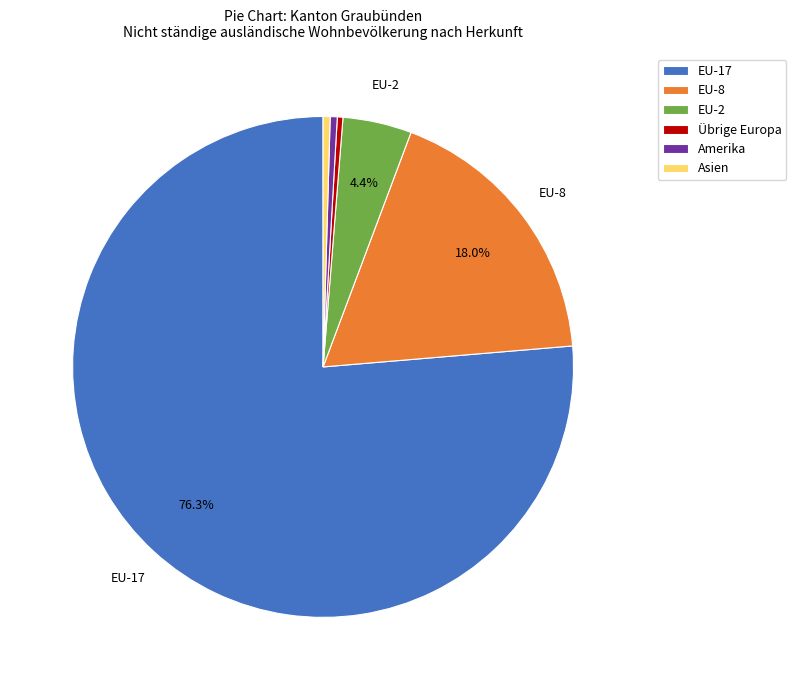

To the nearest percent, what is the average slice percentage?

17%